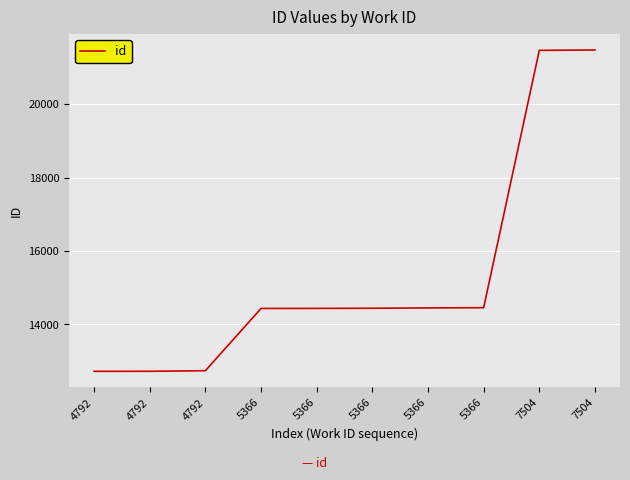

What is the average value?

15336